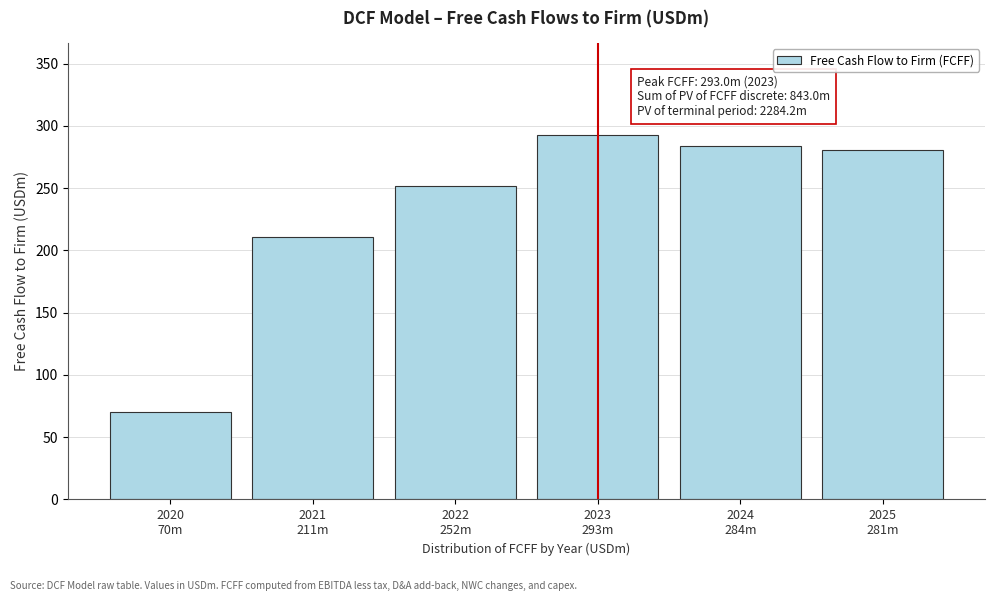

Reading left to right, what are all the values shown in this chart?

70.0	211.0	252.0	293.0	284.0	280.6